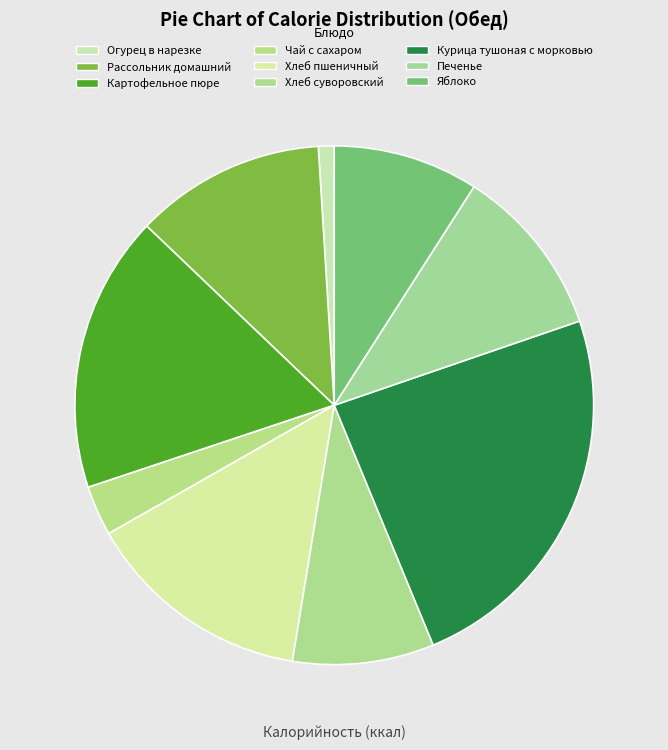

How many segments does this pie chart have?

9